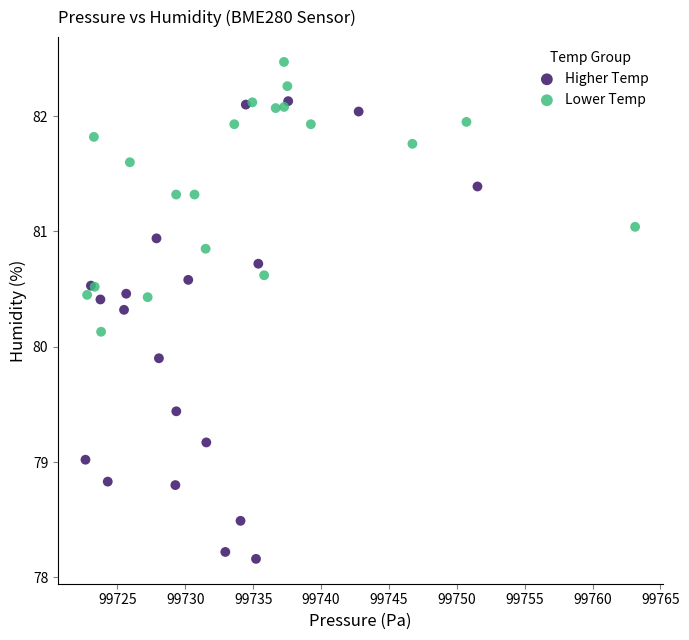

Which series contains the lowest Y value?

Higher Temp